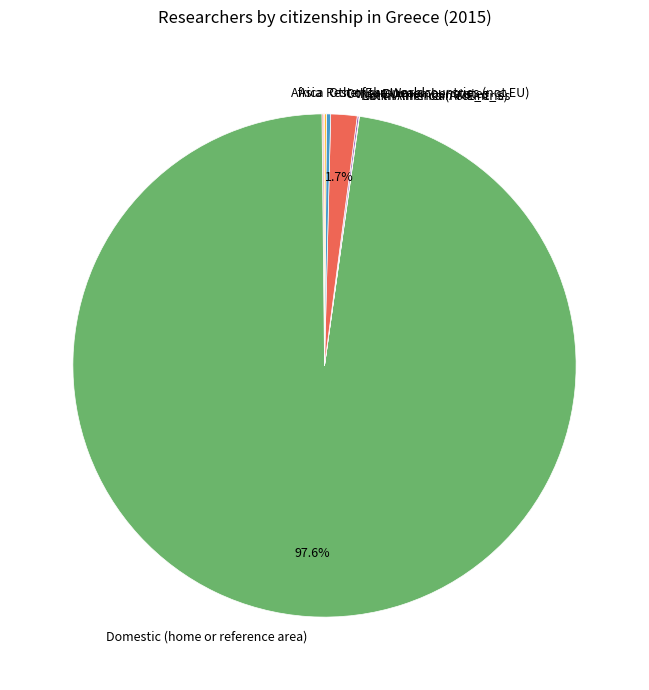

Which slice is the largest?

Domestic (home or reference area)